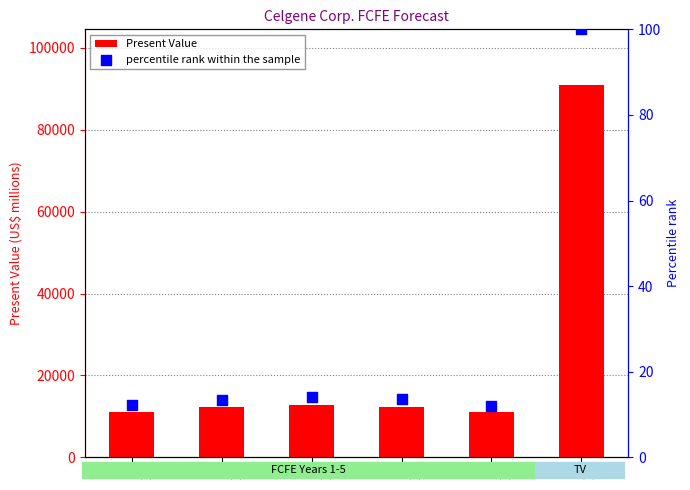

Which series has the largest total across all categories?

Present Value